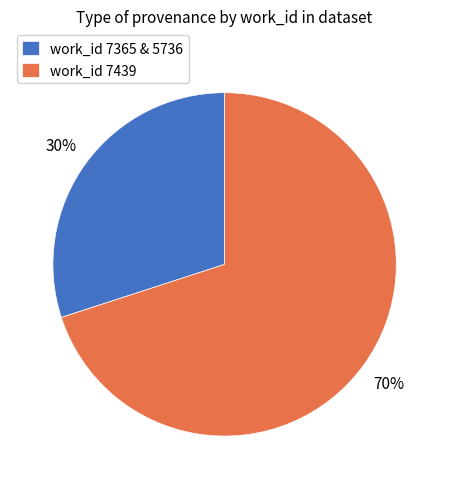

What percentage is the work_id 7365 & 5736 slice, to the nearest percent?

30%